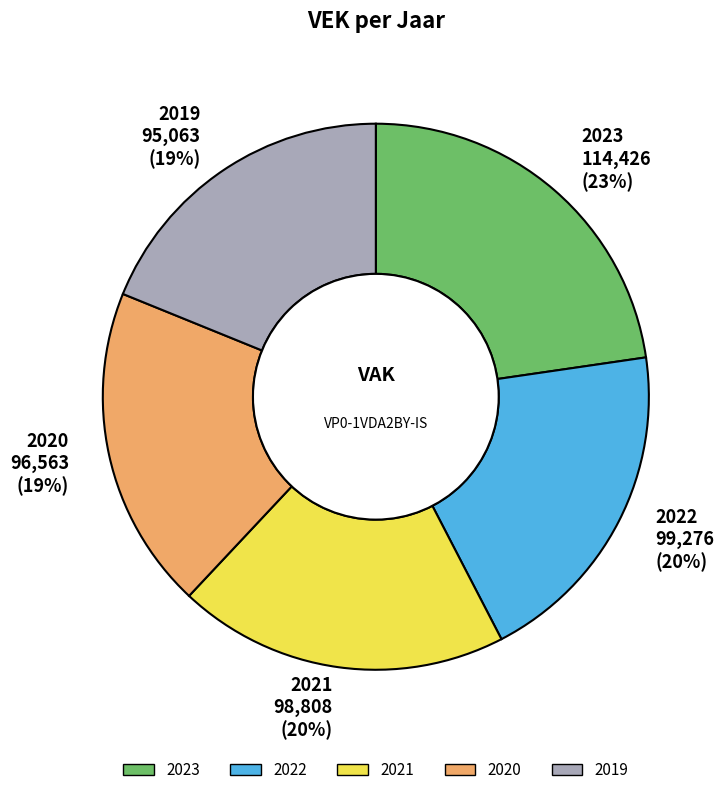

What percentage is the 2020 slice, to the nearest percent?

19%